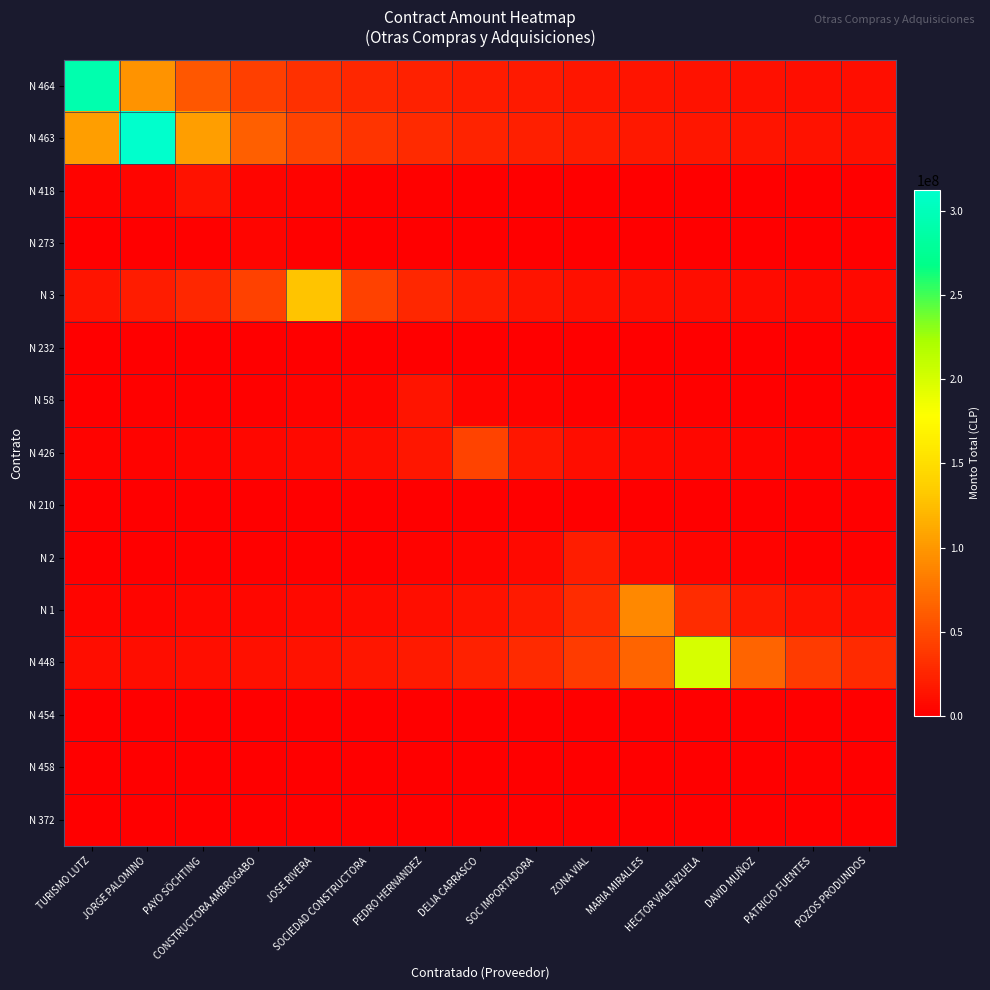

At ZONA VIAL, list the series in order from smallest to largest.

N 232, N 210, N 372, N 454, N 458, N 273, N 418, N 58, N 426, N 3, N 464, N 463, N 2, N 1, N 448